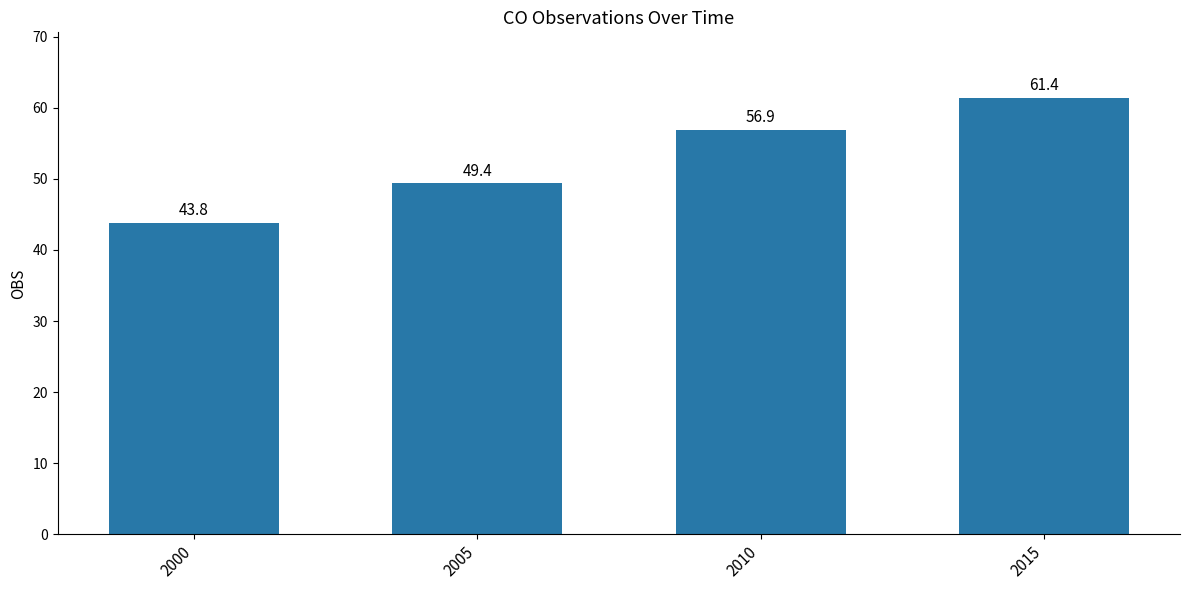

What is the change in value from 2005 to 2015?

+12.0